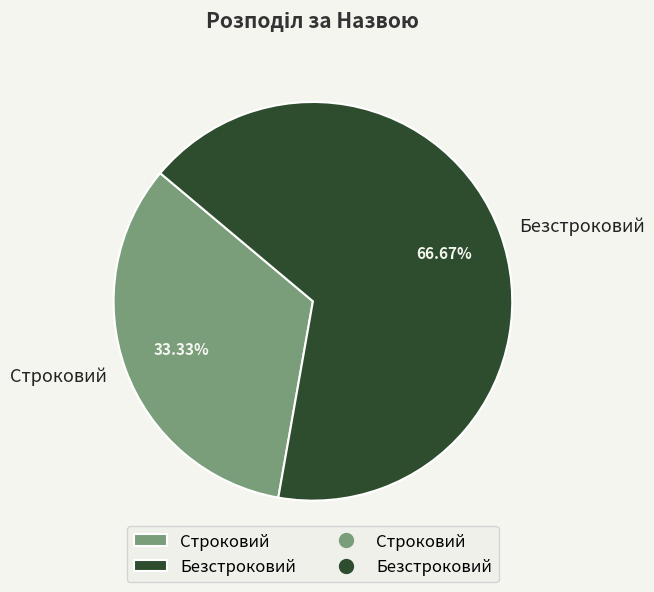

True or false: Безстроковий accounts for 67% of the total.

True